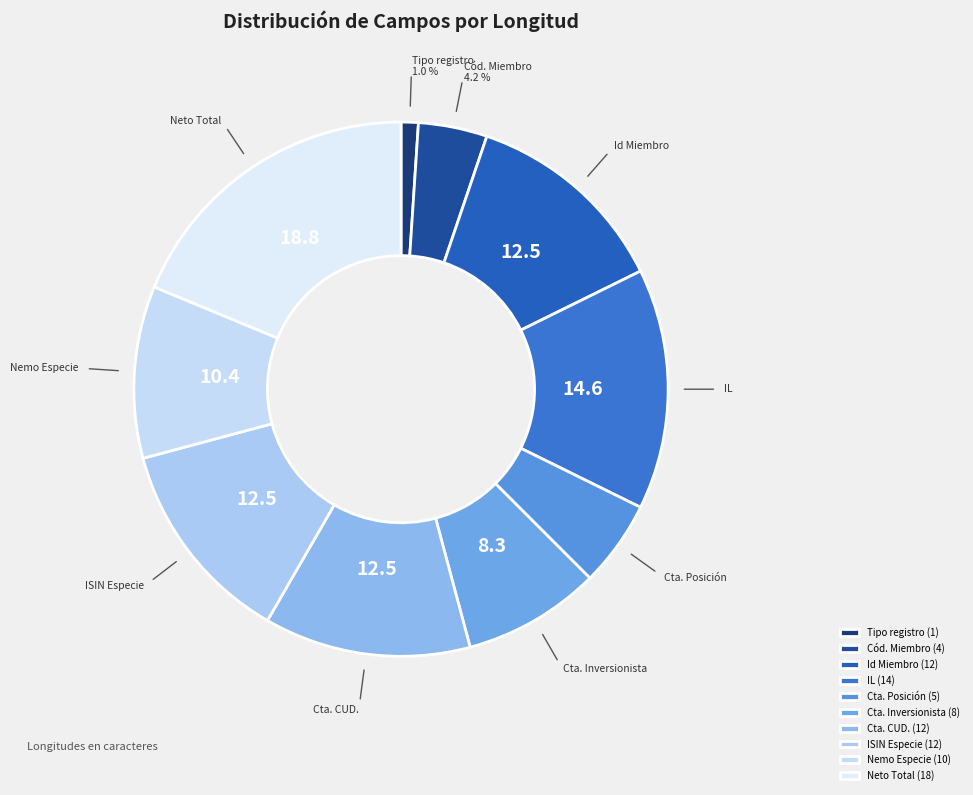

Which slice is the largest?

Neto Total (18)